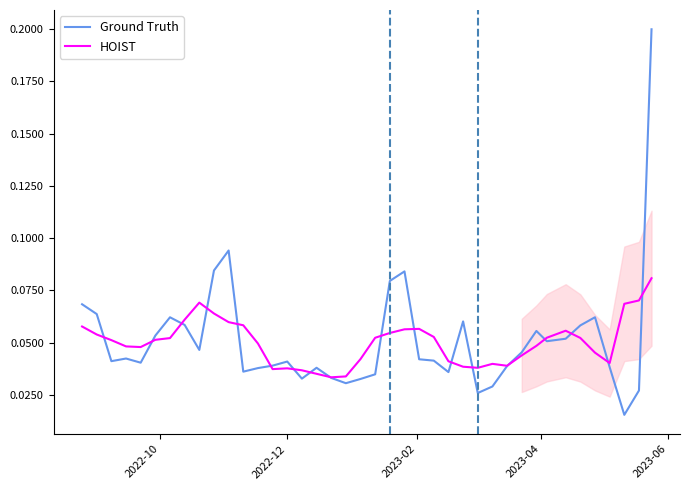

How many times do HOIST and Ground Truth cross each other?

18